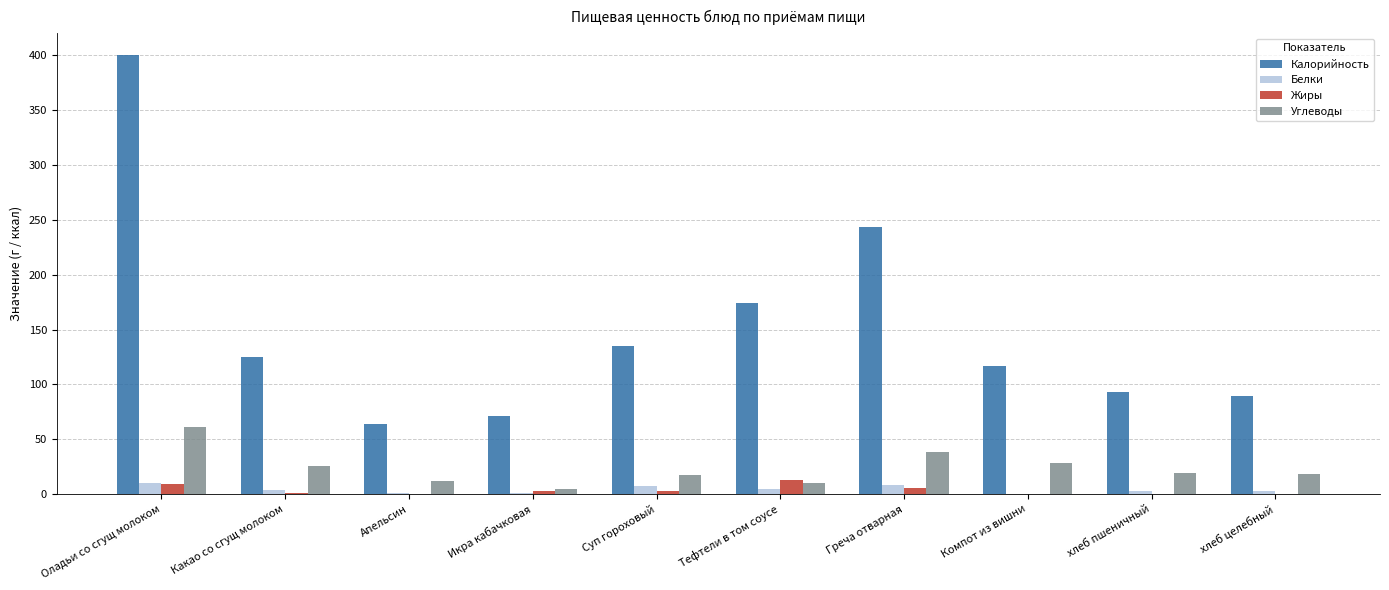

True or false: Жиры has a value of 3.3 at Икра кабачковая.

True